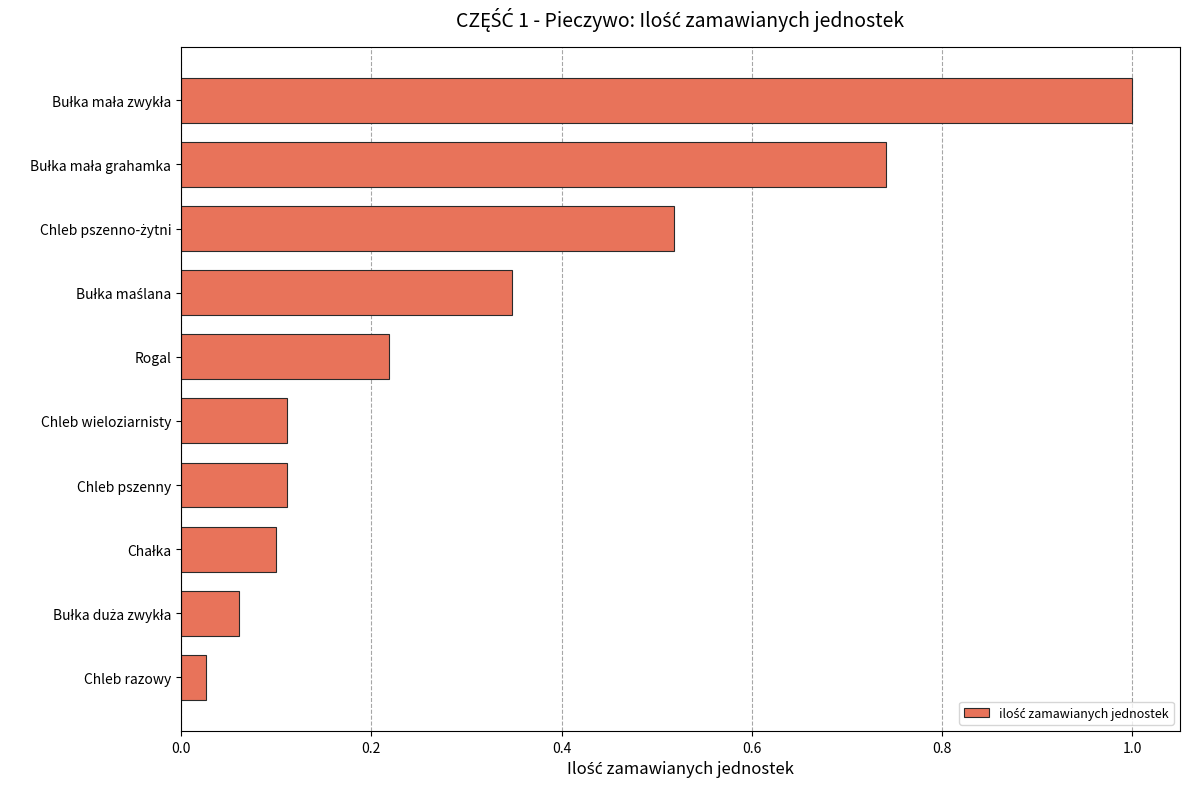

Where is the data nearest to the value 0?

Chleb razowy